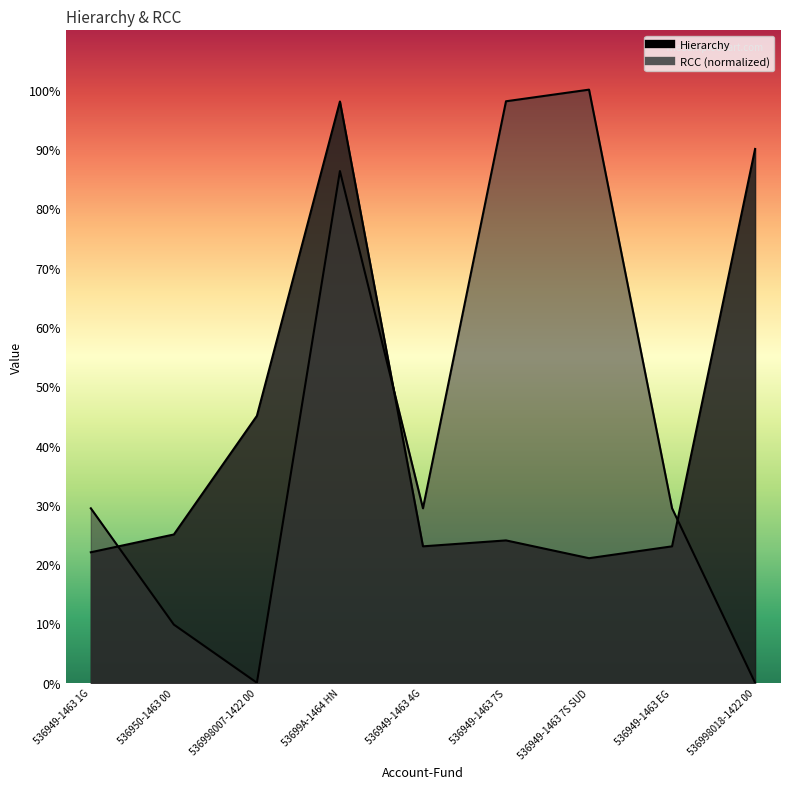

Is it true that Hierarchy equals 62.0 at 536998007-1422 00?

False